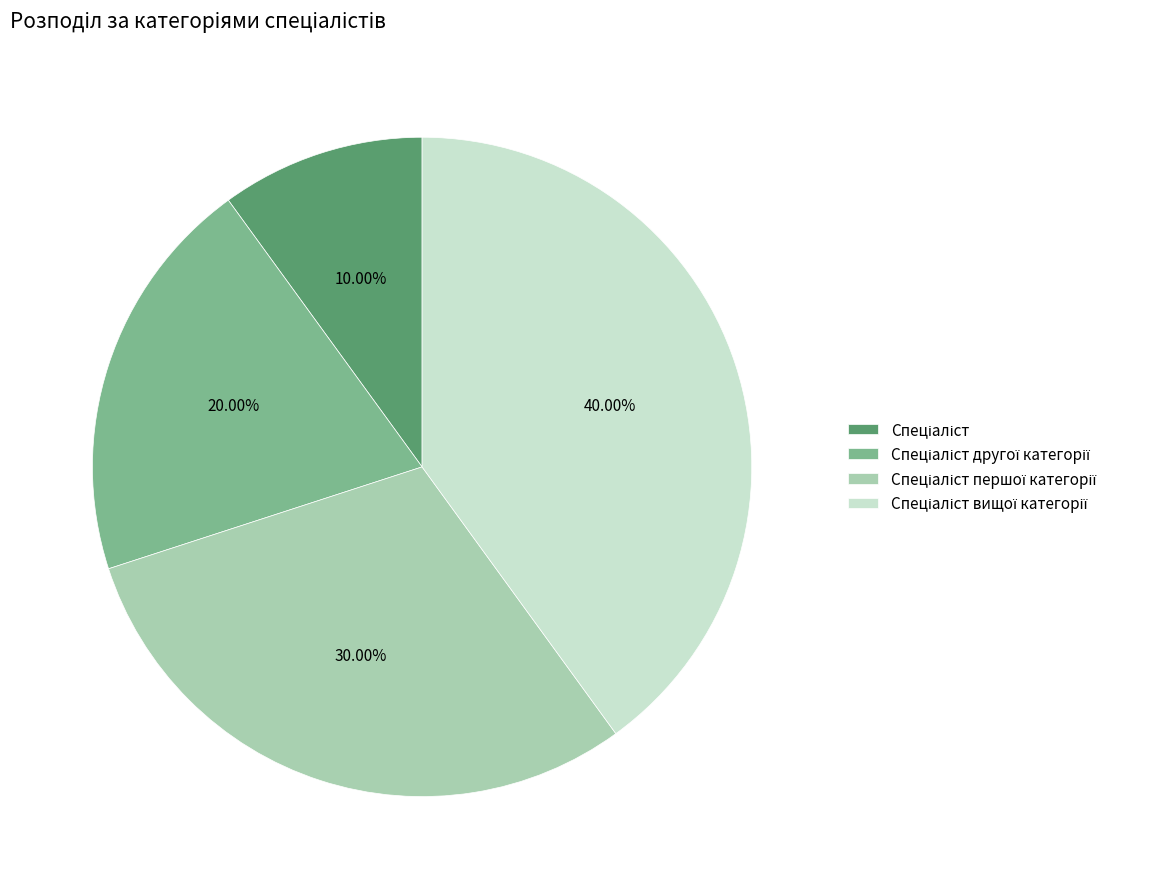

Does any single category account for the majority?

No